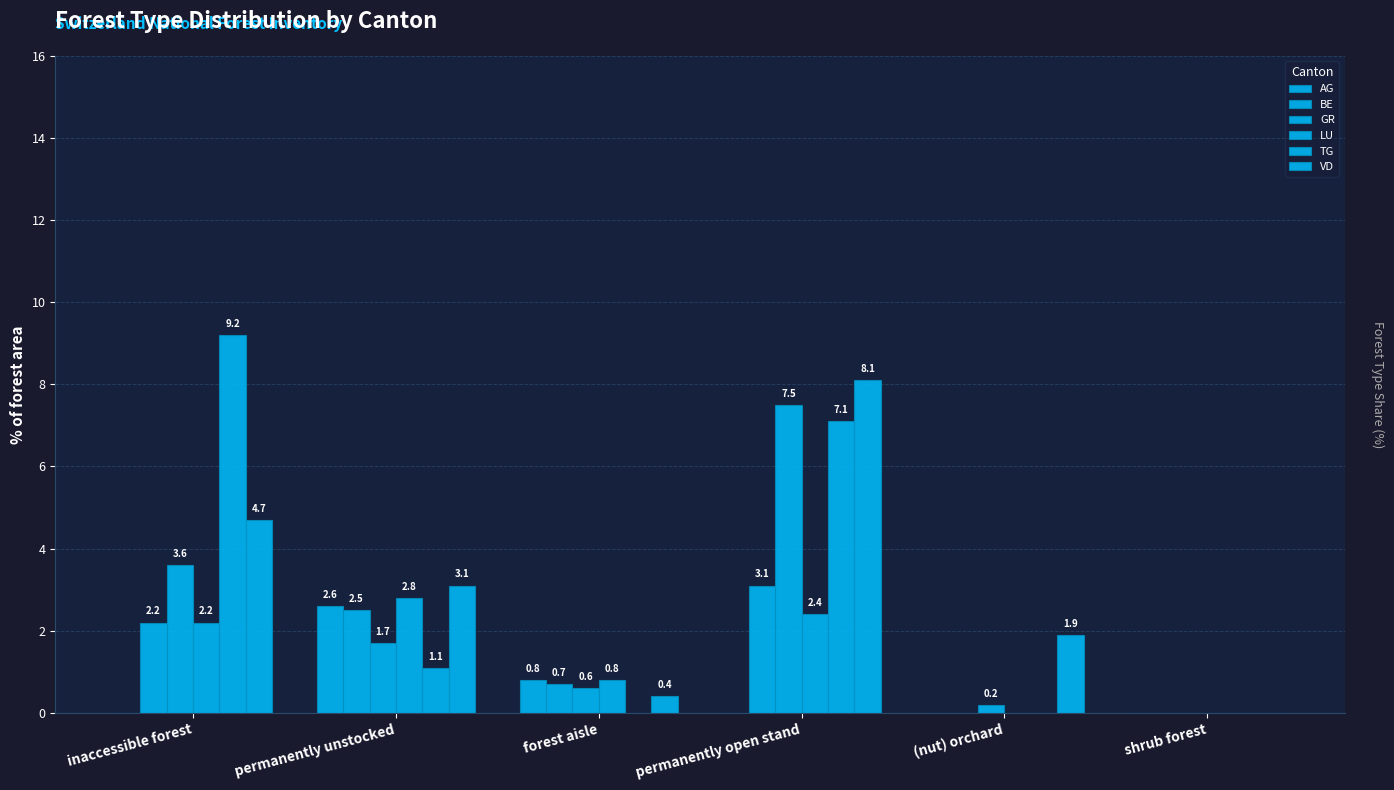

Are the bars grouped side by side (vs. stacked)?

Yes